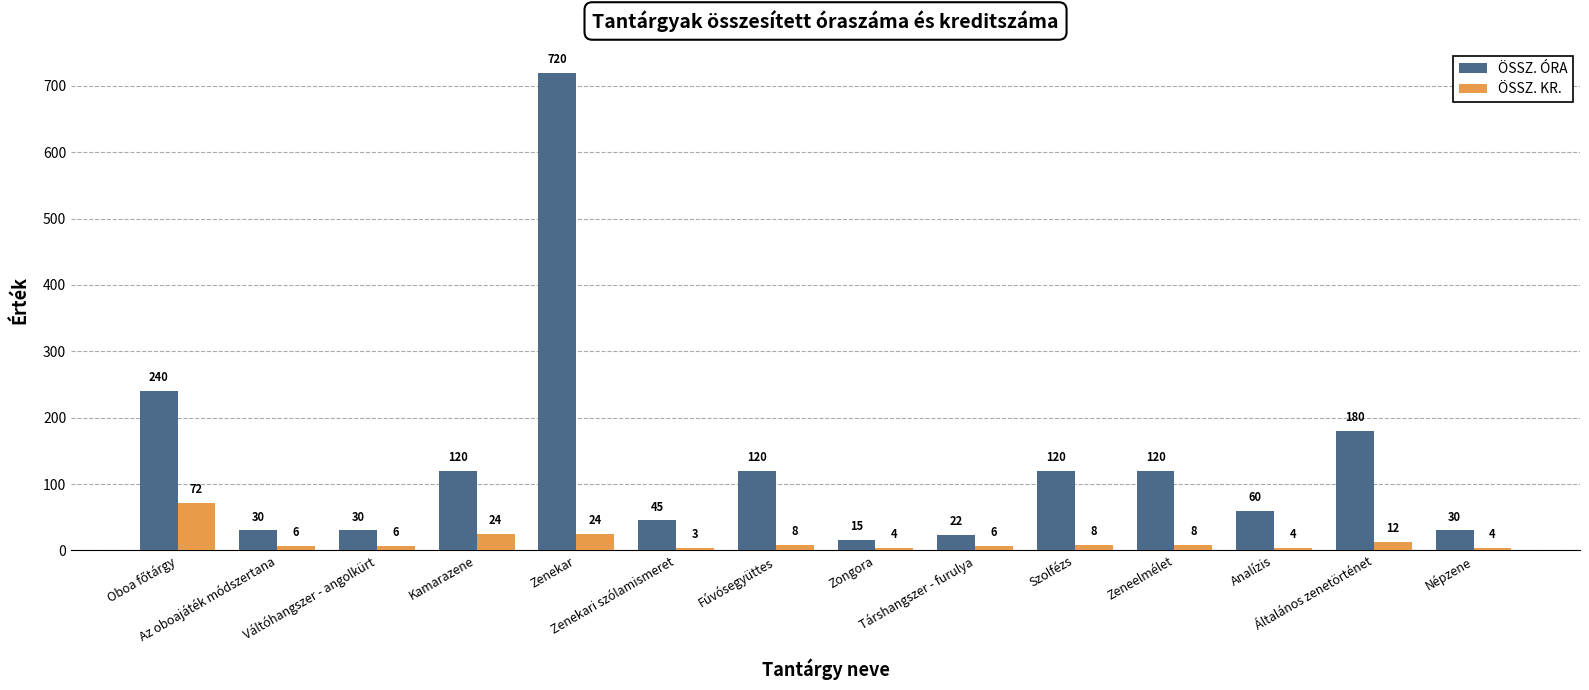

At how many categories does at least one series exceed 62?

7